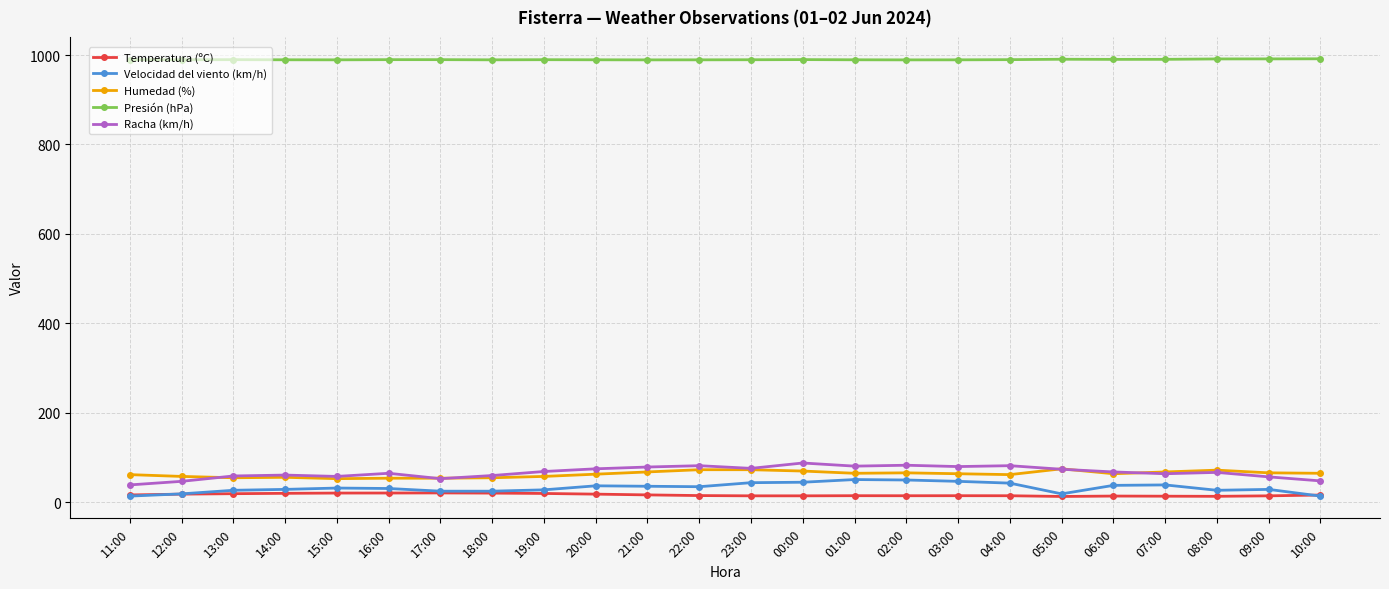

What is the lowest value of the Presión (hPa) series?

989.1